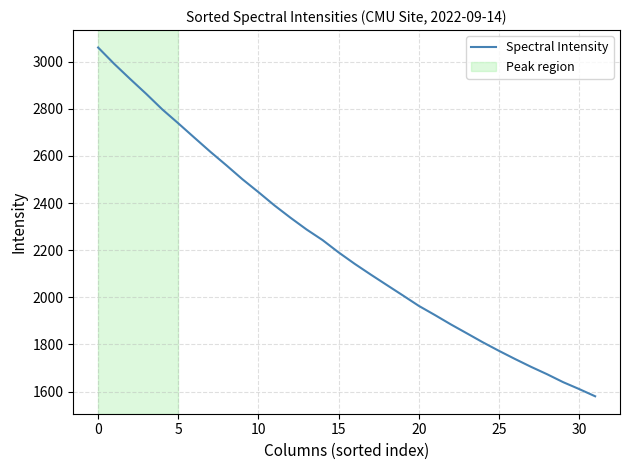

What is the difference between the maximum and minimum values?

1480.1